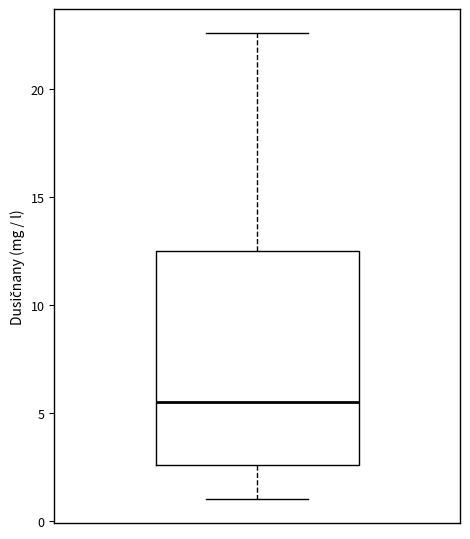

Where does the lower whisker of the box end on the y-axis? The values are not printed on the chart, so give them approximately, as read against the axis.

1.0